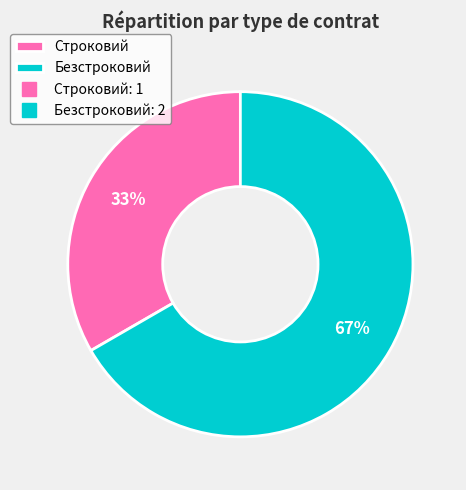

To the nearest percent, what is the average slice percentage?

50%